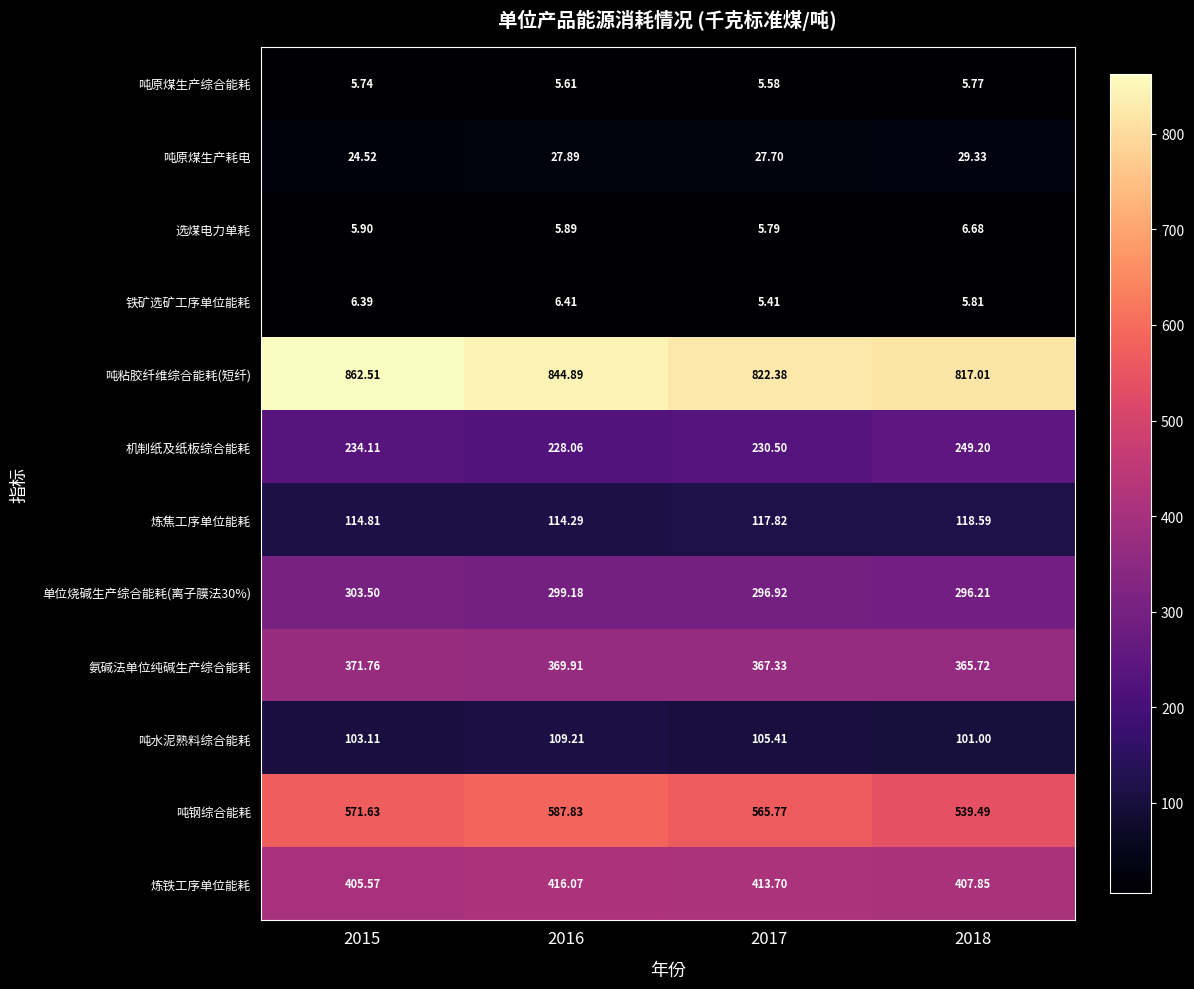

At 2015, list the series in order from largest to smallest.

吨粘胶纤维综合能耗(短纤), 吨钢综合能耗, 炼铁工序单位能耗, 氨碱法单位纯碱生产综合能耗, 单位烧碱生产综合能耗(离子膜法30%), 机制纸及纸板综合能耗, 炼焦工序单位能耗, 吨水泥熟料综合能耗, 吨原煤生产耗电, 铁矿选矿工序单位能耗, 选煤电力单耗, 吨原煤生产综合能耗